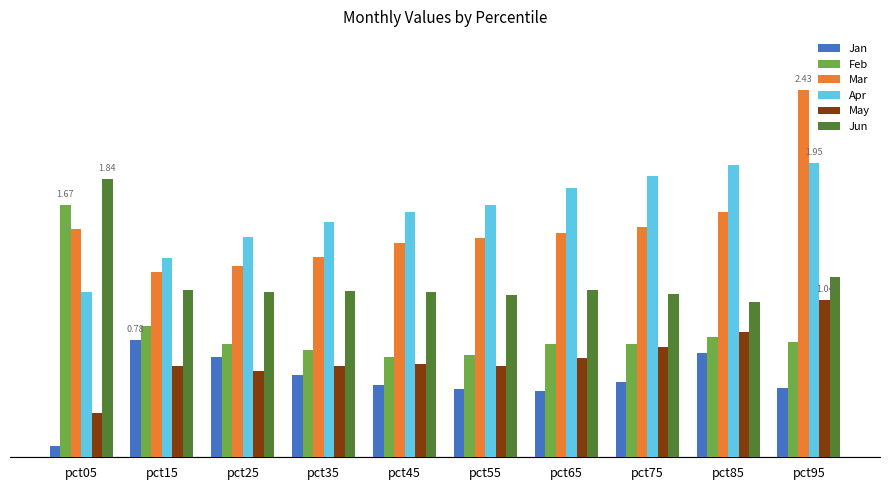

What is the total value across all series at pct45?

5.9